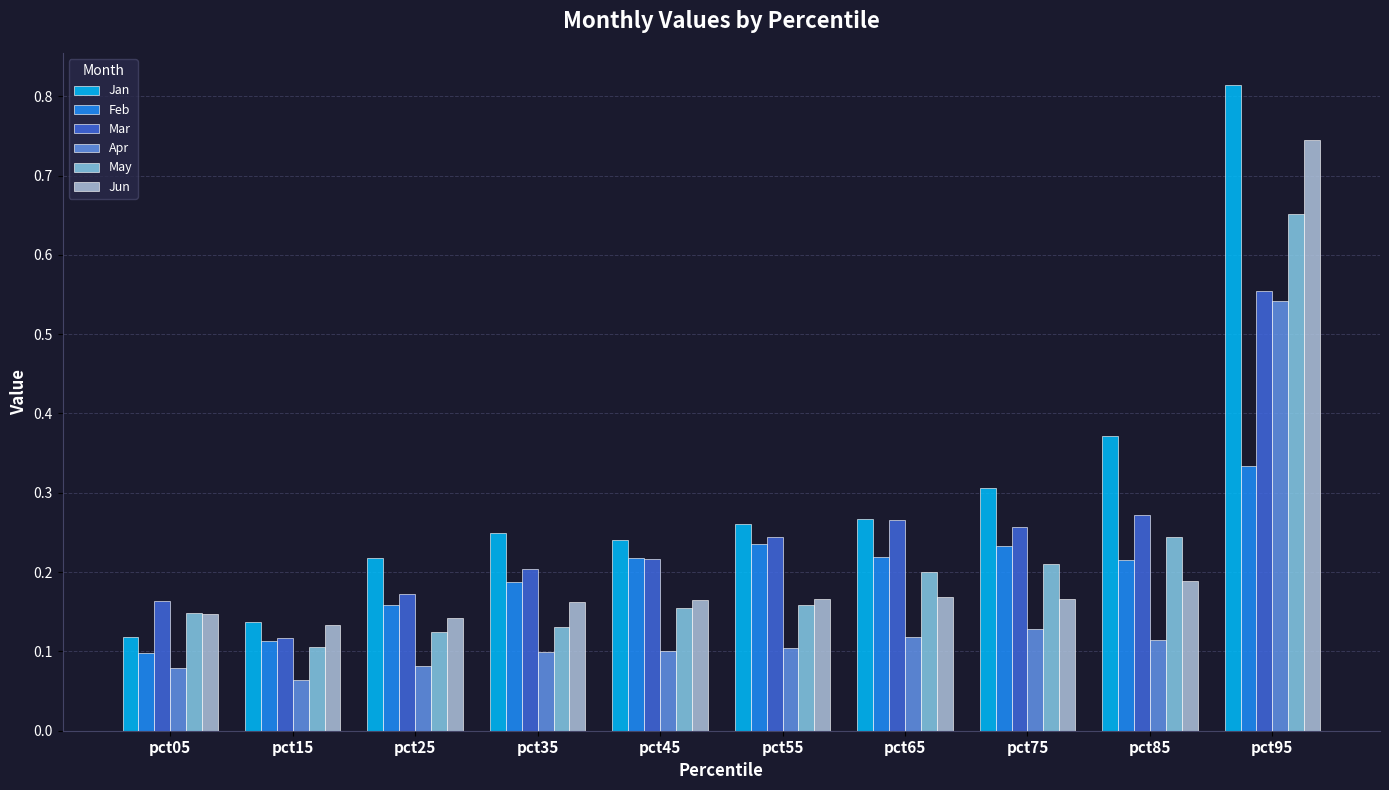

At how many categories does at least one series exceed 0?

10